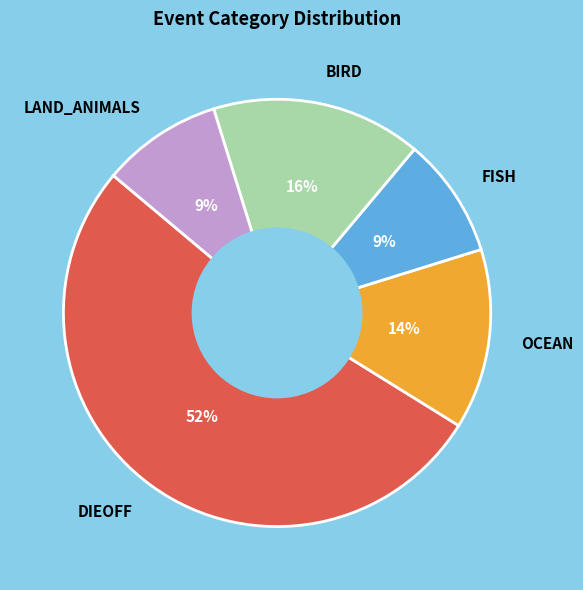

To the nearest percent, what is the average slice percentage?

20%